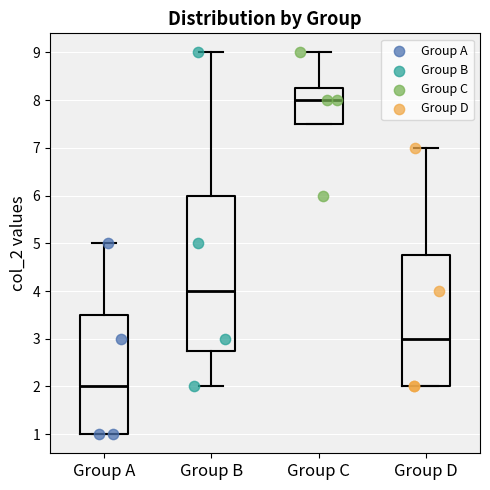

Reading left to right, transcribe this box plot: for each box, give where its median line is, the range the box spans, and where its two whiskers end, as read against the y-axis. The values are not printed on the chart, so give them approximately, as read against the axis.

Group A: median 2.0, box 1.0 to 3.5, whiskers 1.0 to 5.0
Group B: median 4.0, box 2.8 to 6.0, whiskers 2.0 to 9.0
Group C: median 8.0, box 7.5 to 8.3, whiskers 7.5 to 9.0
Group D: median 3.0, box 2.0 to 4.8, whiskers 2.0 to 7.0